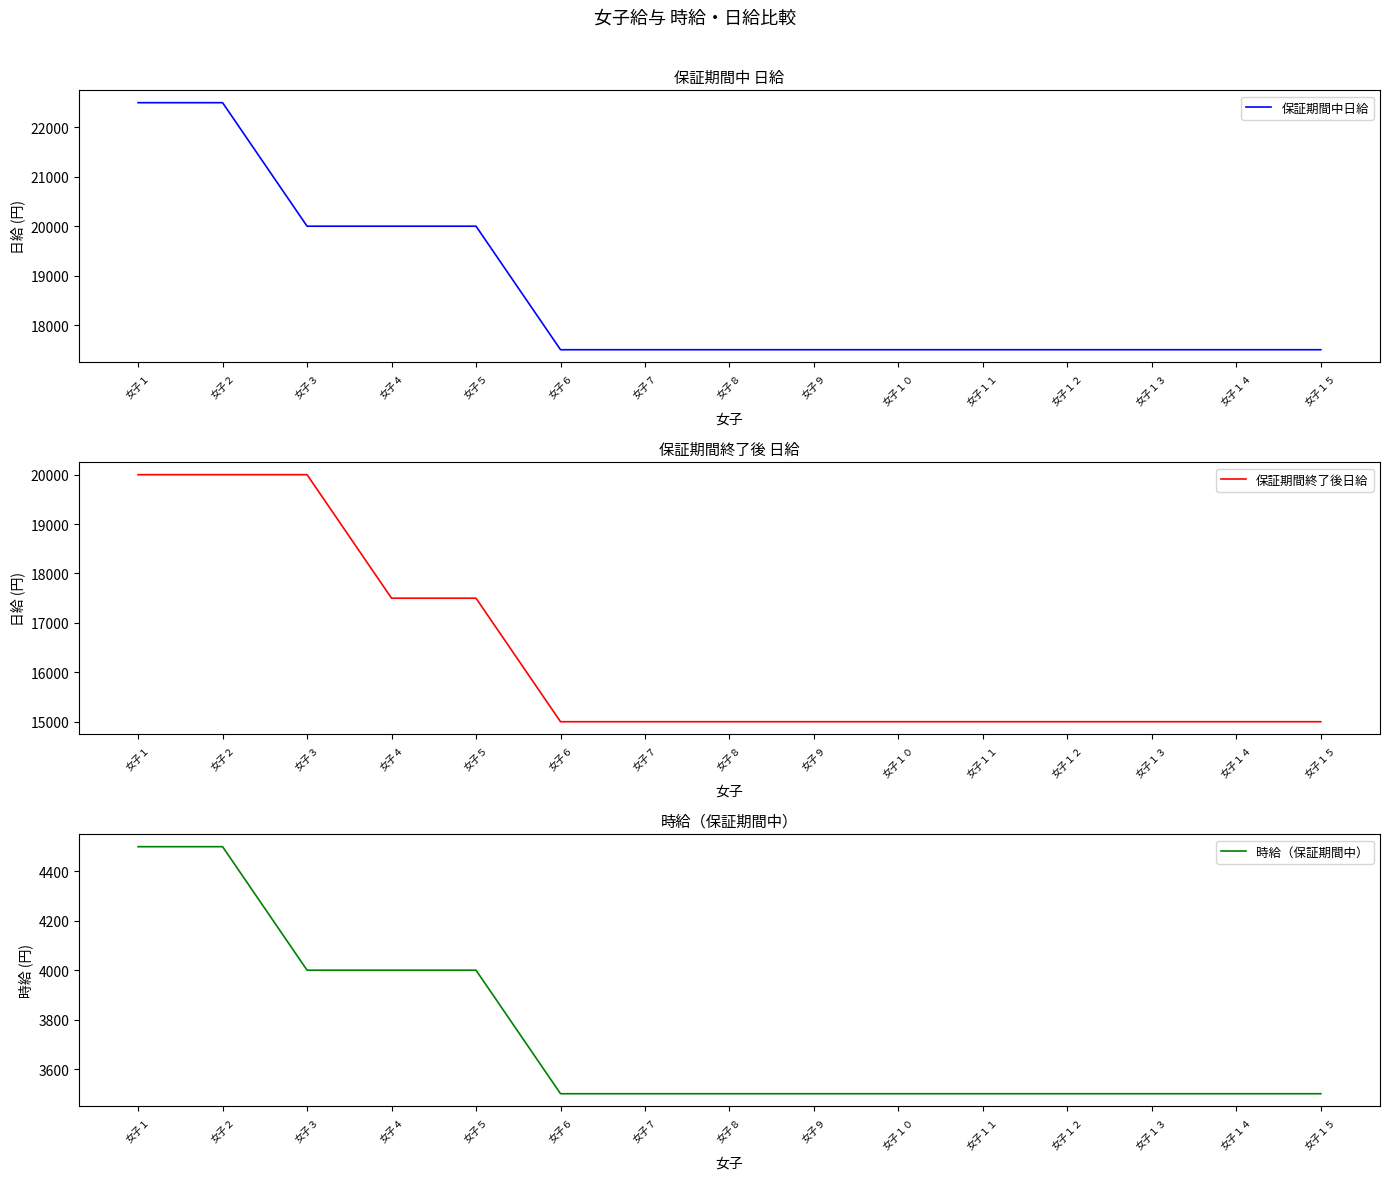

Where is 保証期間終了後日給 nearest to the value 17500?

女子４